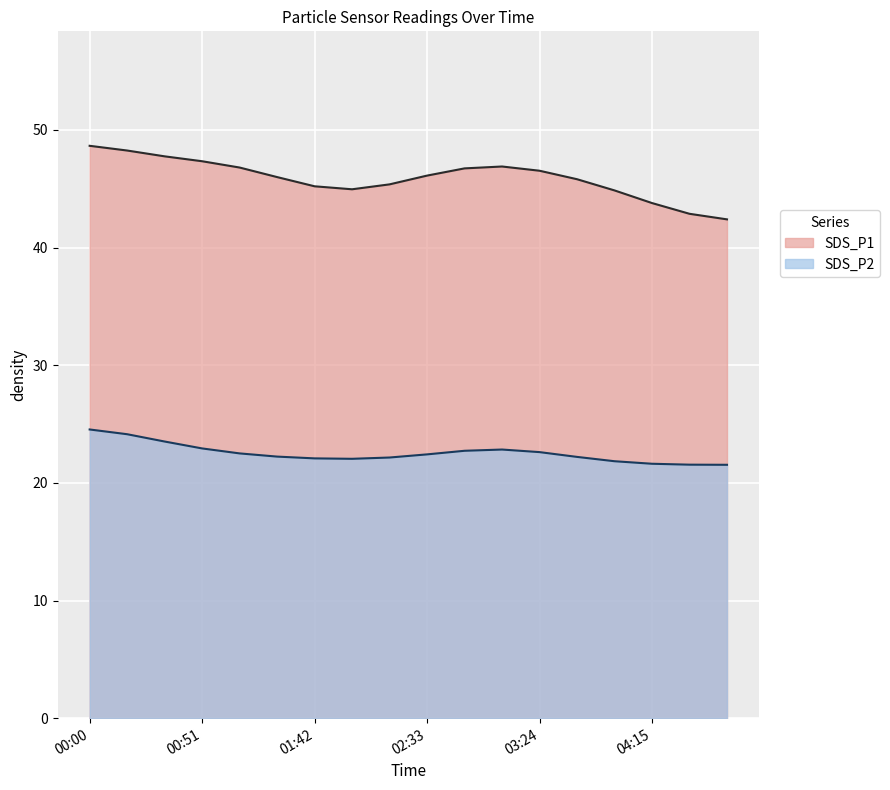

What is the total value across all series at 02:50?

69.9